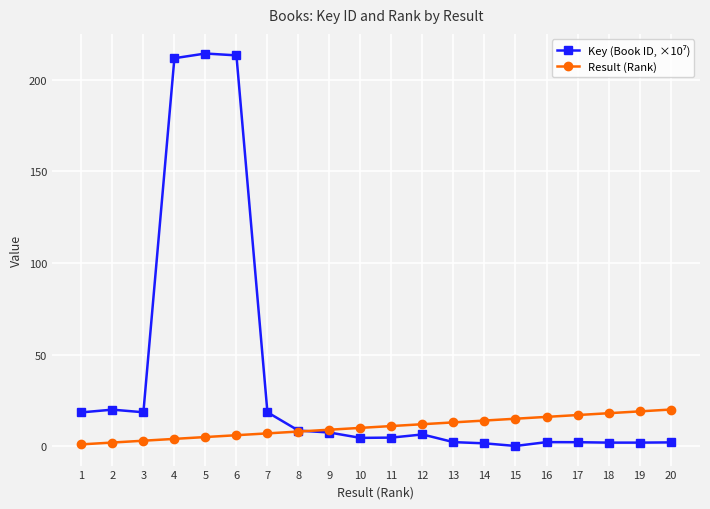

What is the maximum value shown in the chart?

214.3